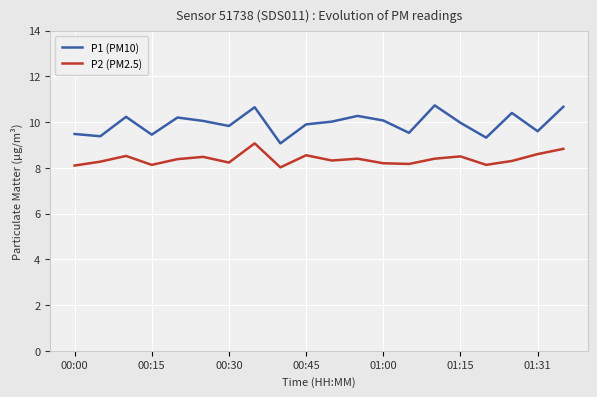

Which series has the largest total across all categories?

P1 (PM10)